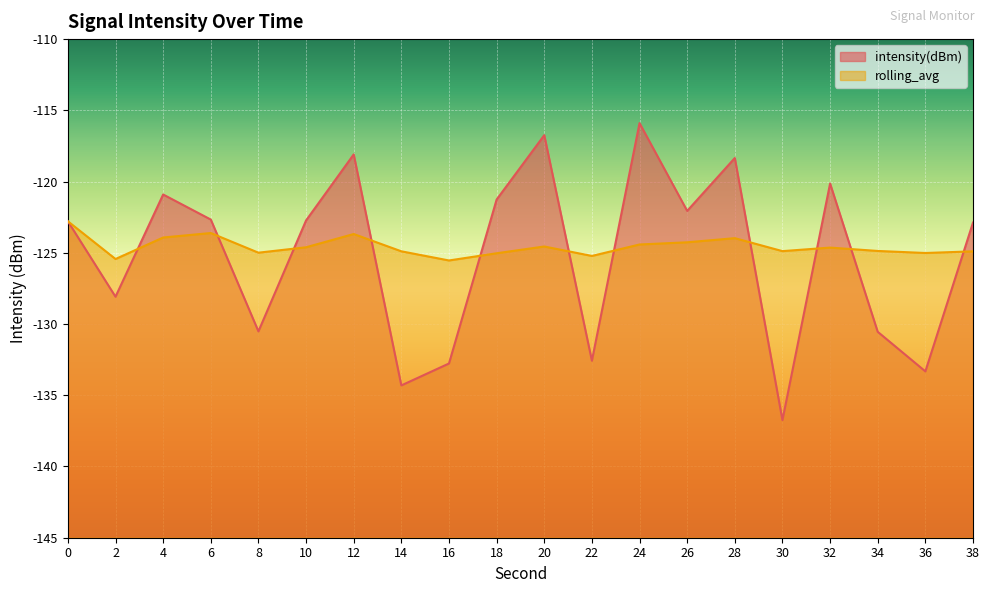

What is the value of the intensity(dBm) point at the 8th from the left?

-134.3